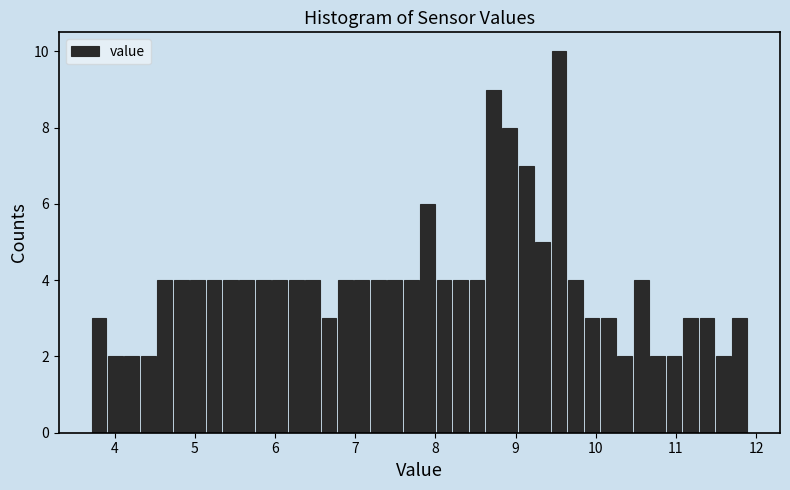

Around what value on the x-axis is the tallest bar? Give the approximate position of its centre, as read against the axis.

9.5